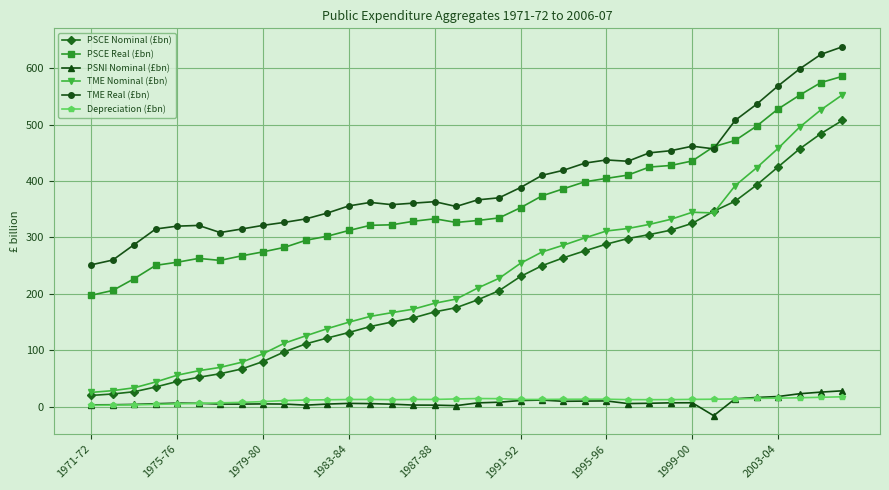

What is the value of the PSCE Real (£bn) point at the 6th from the left?

262.8